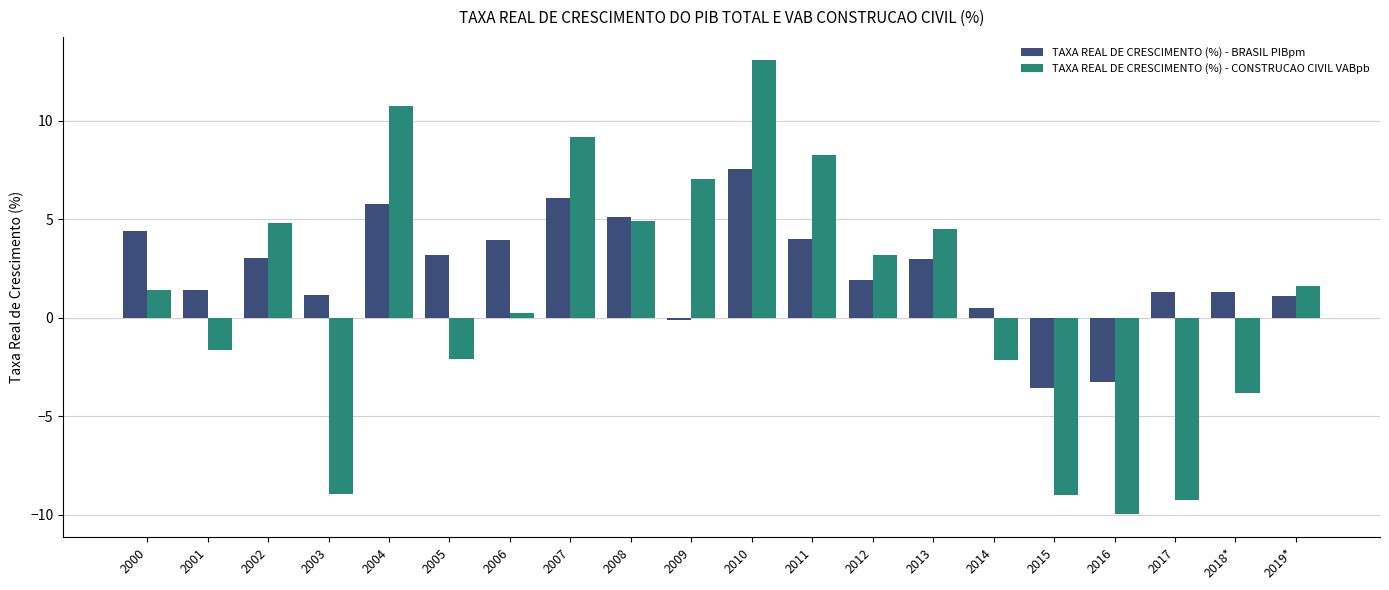

What is the lowest value of the TAXA REAL DE CRESCIMENTO (%) - CONSTRUCAO CIVIL VABpb series?

-10.0